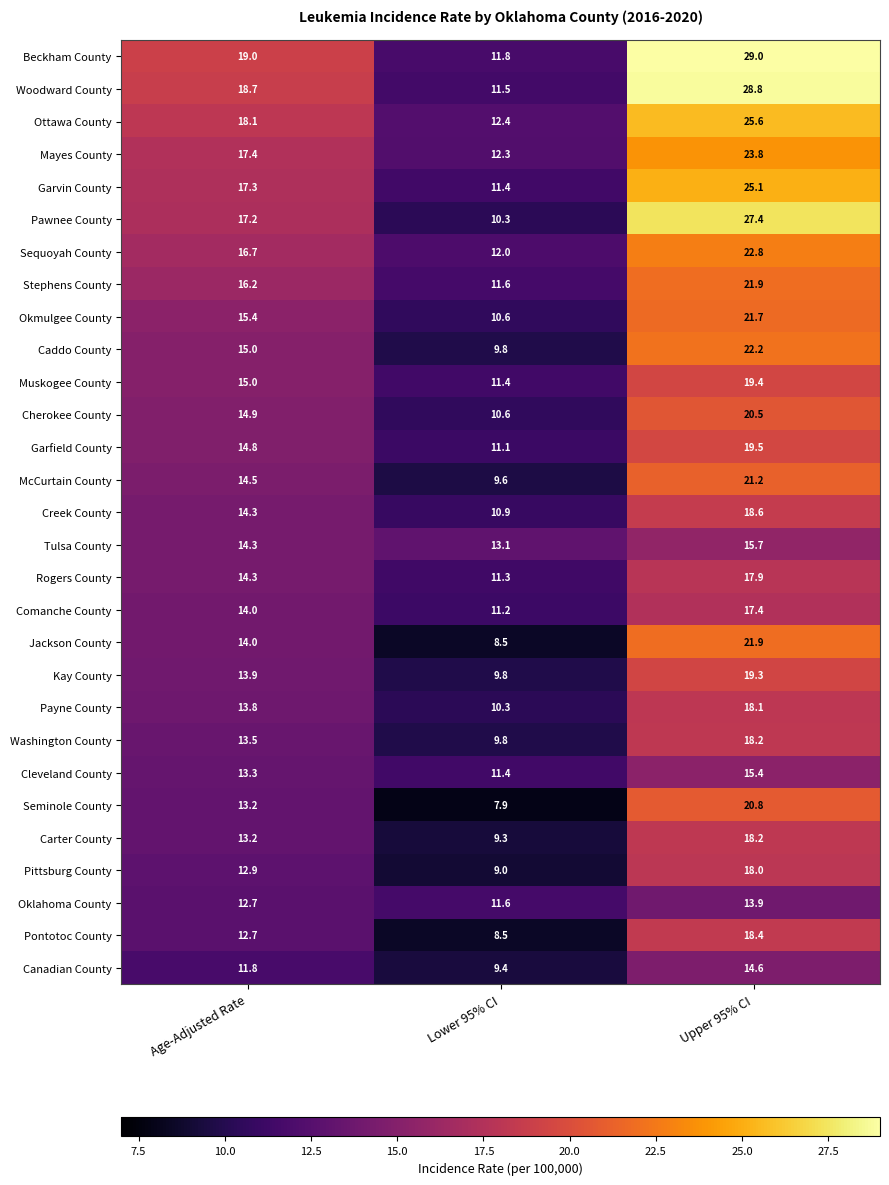

Which series has the widest spread of values?

Woodward County